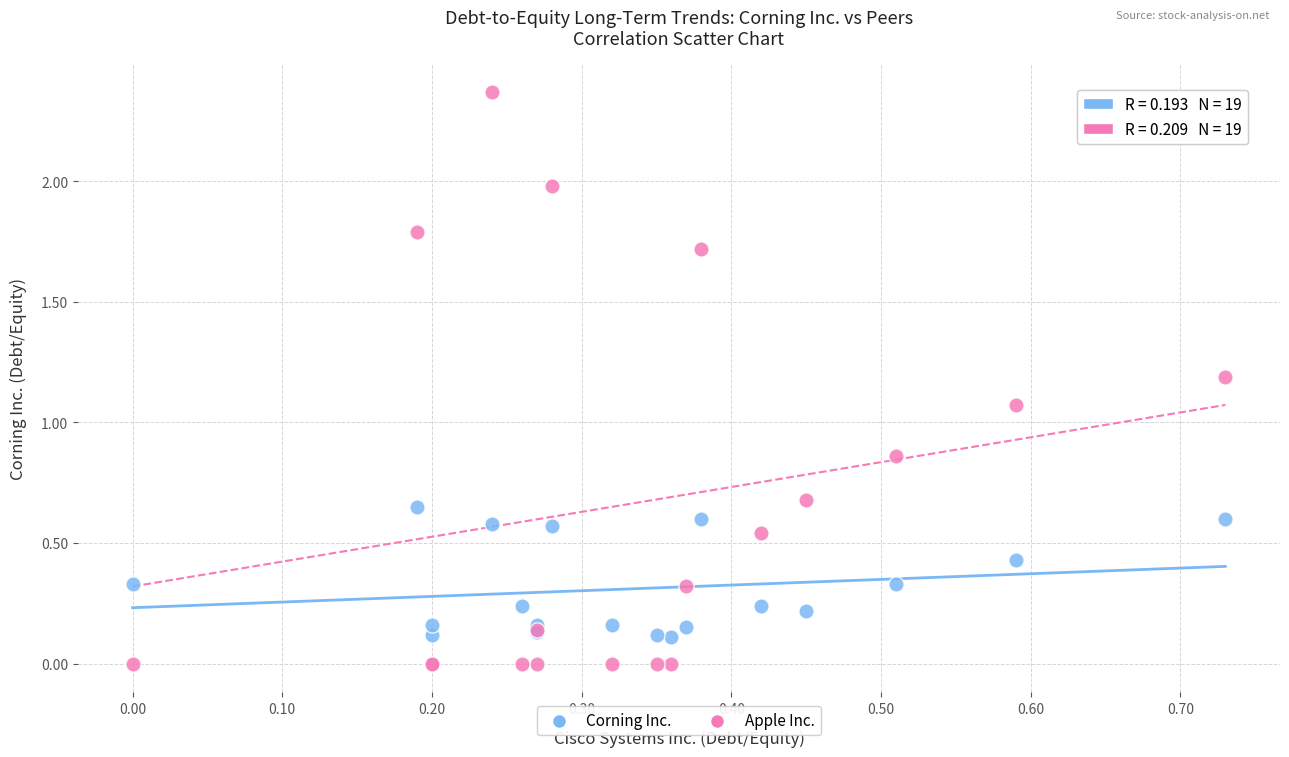

Which series reaches the minimum Y coordinate?

Apple Inc.